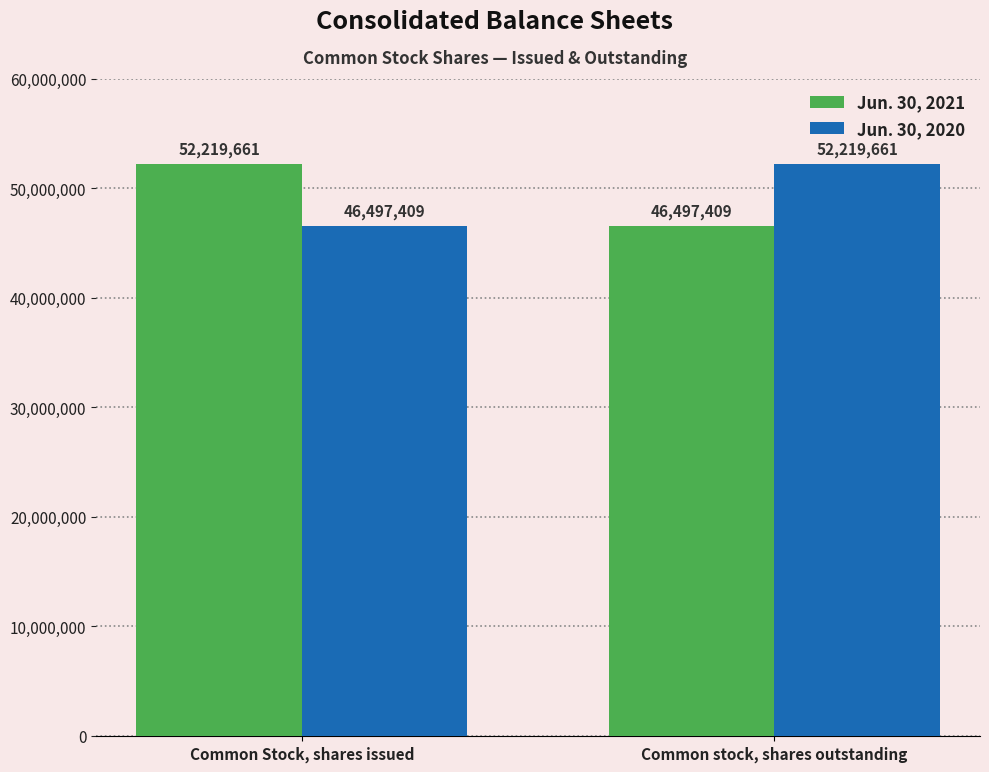

What is the greatest value displayed?

52219661